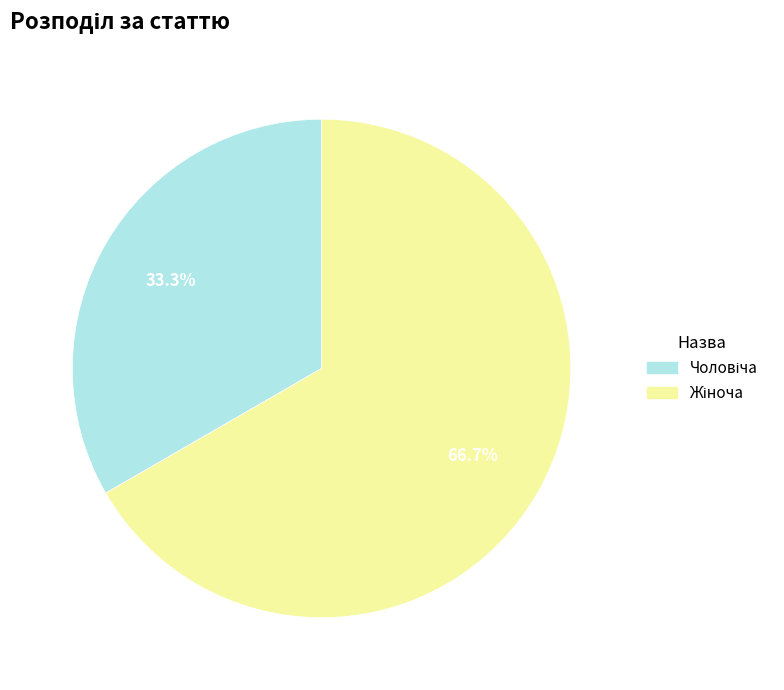

Does any single category account for the majority?

Yes